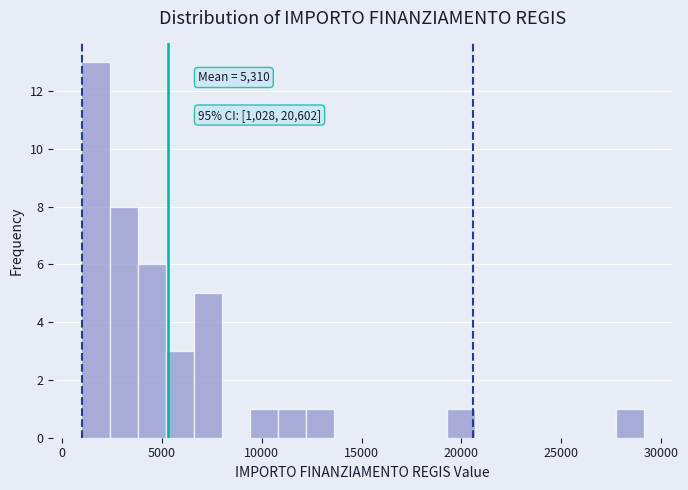

Around what value on the x-axis is the tallest bar? Give the approximate position of its centre, as read against the axis.

1500